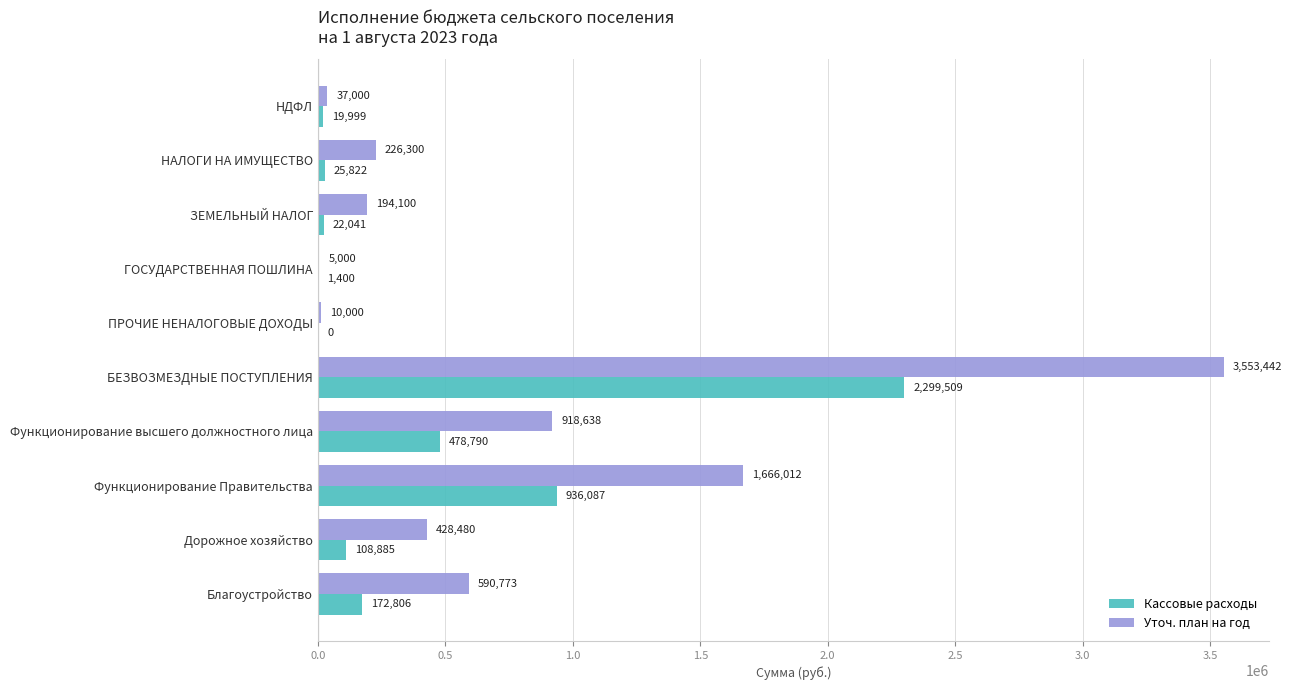

Which series changed the most between НДФЛ and Благоустройство?

Уточ. план на год